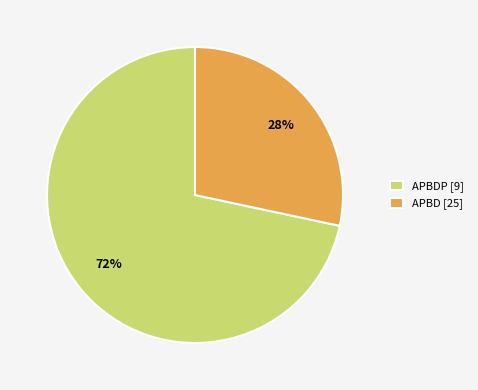

Count the number of slices in the pie.

2